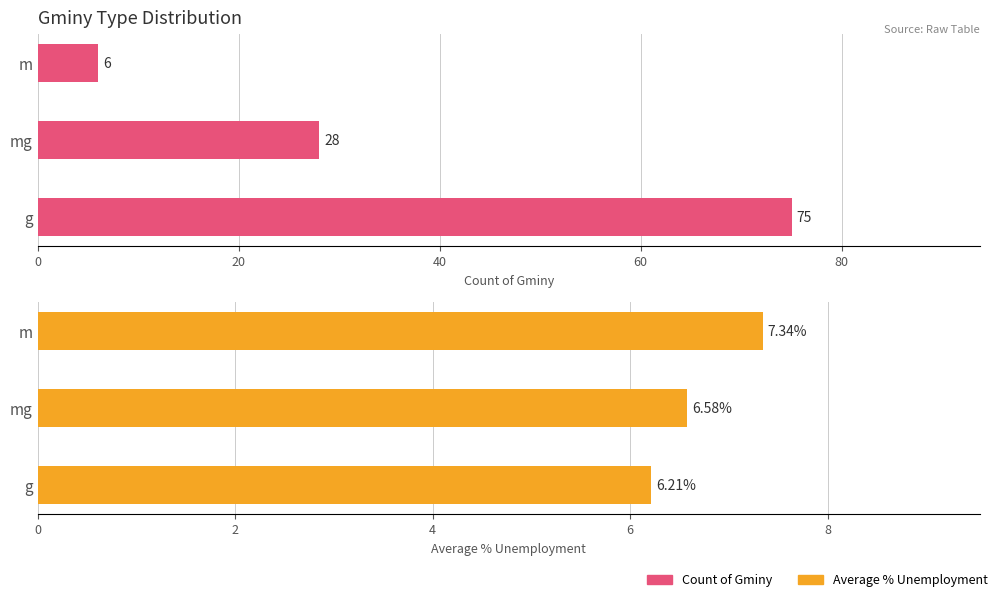

How many bars are there in total?

6